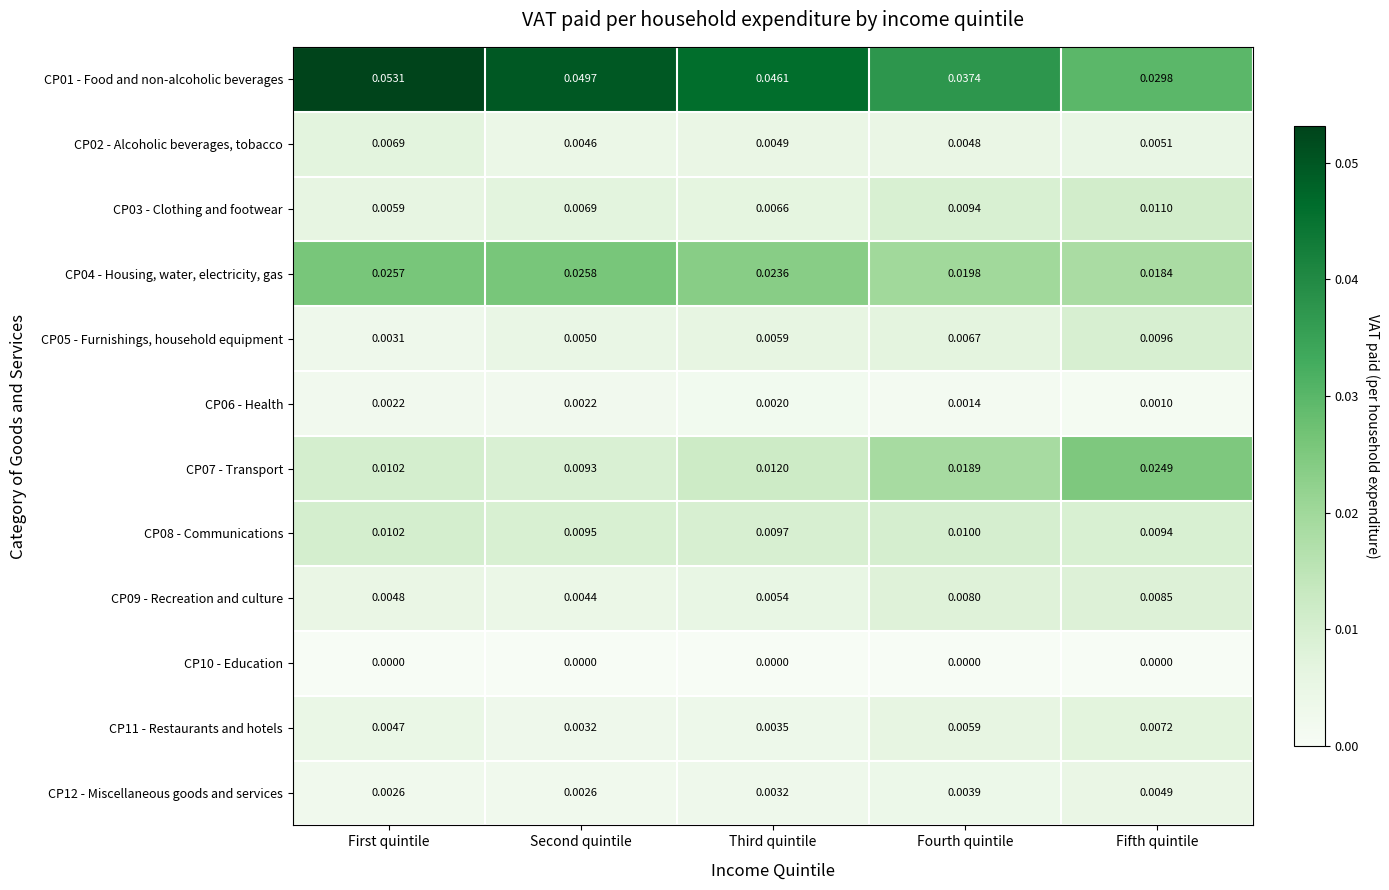

At which category is the sum across all series the highest?

Fifth quintile